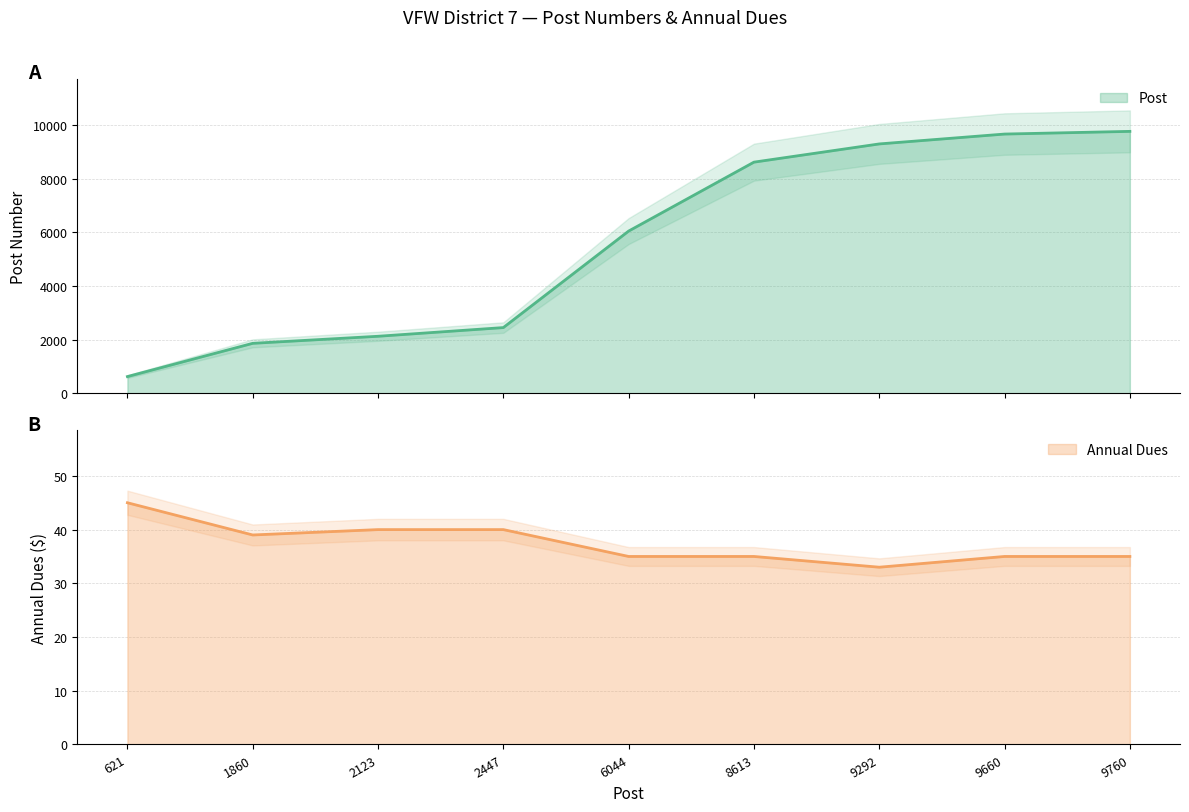

What is the difference between the highest and lowest values at 1860?

1821